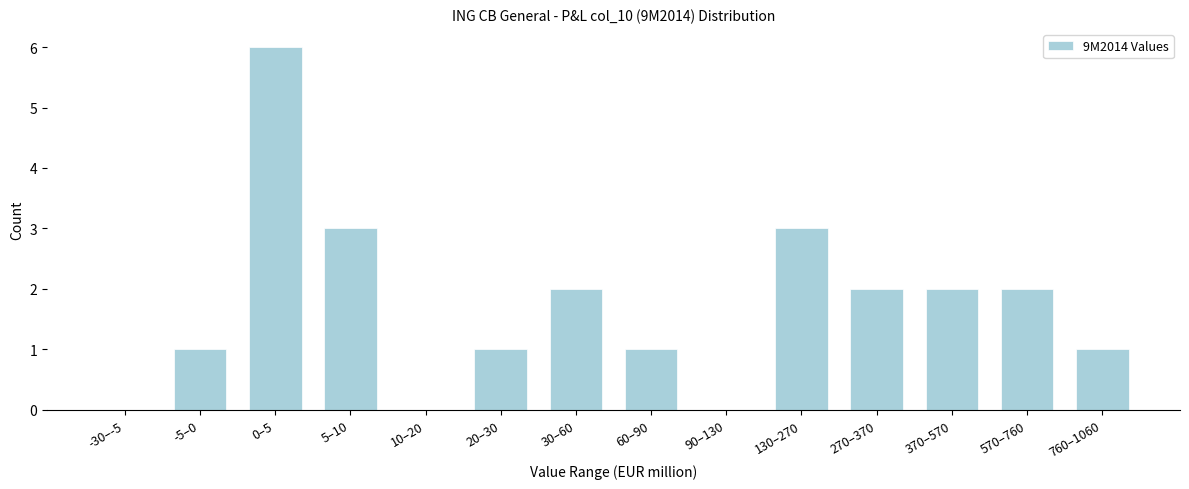

Reading left to right, what are all the values shown in this chart?

-30–-5=0	-5–0=1	0–5=6	5–10=3	10–20=0	20–30=1	30–60=2	60–90=1	90–130=0	130–270=3	270–370=2	370–570=2	570–760=2	760–1060=1